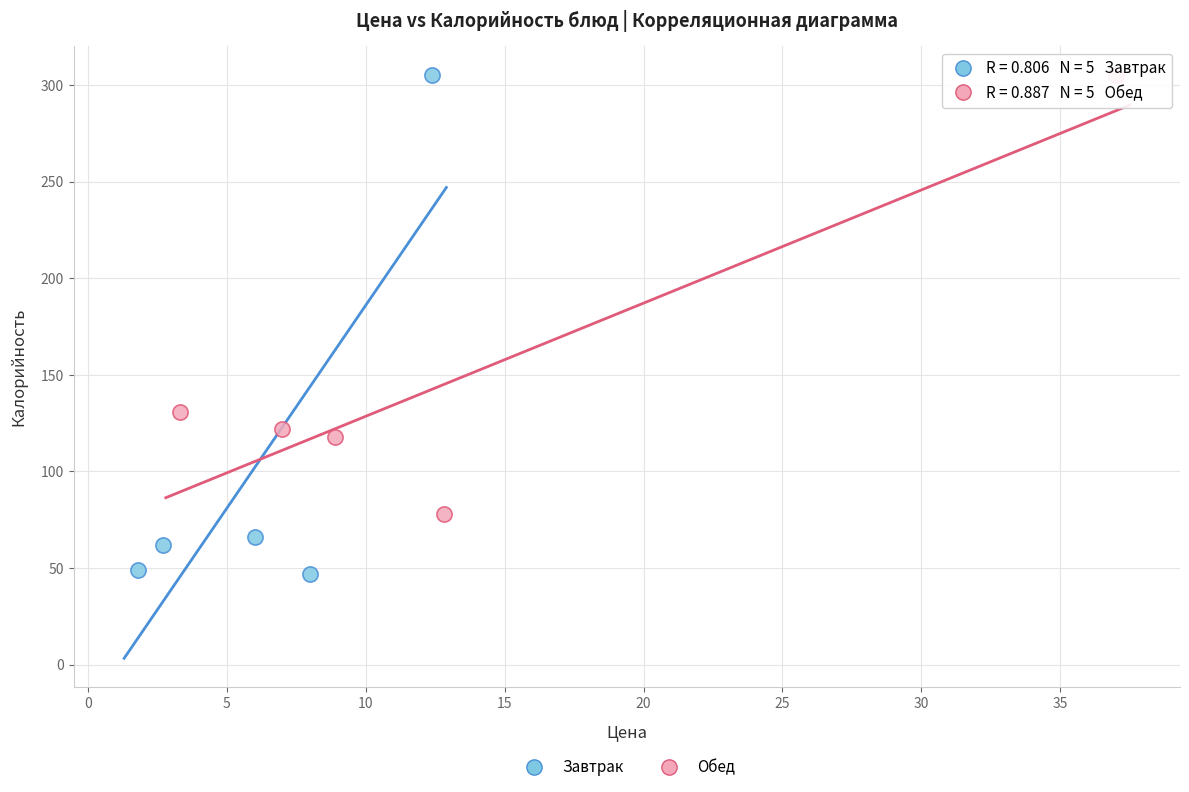

Which series contains the lowest Y value?

Завтрак